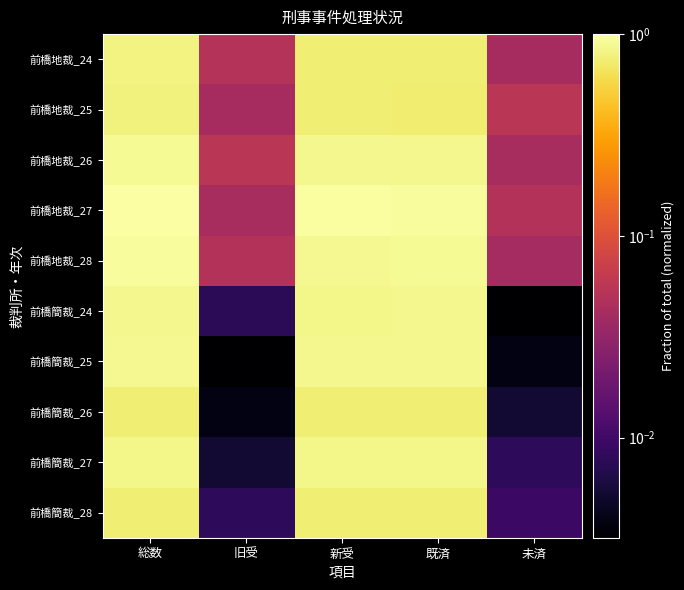

Reading left to right, list all the values displayed in this chart.

前橋地裁_24: 総数=0.8	旧受=0.1	新受=0.8	既済=0.8	未済=0.0
前橋地裁_25: 総数=0.8	旧受=0.0	新受=0.8	既済=0.7	未済=0.1
前橋地裁_26: 総数=0.9	旧受=0.1	新受=0.9	既済=0.9	未済=0.0
前橋地裁_27: 総数=1.0	旧受=0.0	新受=1.0	既済=0.9	未済=0.1
前橋地裁_28: 総数=0.9	旧受=0.1	新受=0.9	既済=0.9	未済=0.0
前橋簡裁_24: 総数=0.9	旧受=0.0	新受=0.9	既済=0.9	未済=0.0
前橋簡裁_25: 総数=0.9	旧受=0.0	新受=0.9	既済=0.9	未済=0.0
前橋簡裁_26: 総数=0.8	旧受=0.0	新受=0.8	既済=0.8	未済=0.0
前橋簡裁_27: 総数=0.9	旧受=0.0	新受=0.8	既済=0.8	未済=0.0
前橋簡裁_28: 総数=0.8	旧受=0.0	新受=0.8	既済=0.7	未済=0.0